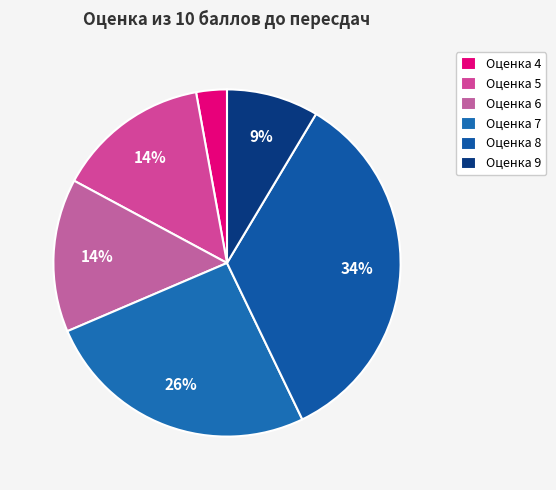

What is the largest slice in the pie chart?

Оценка 8